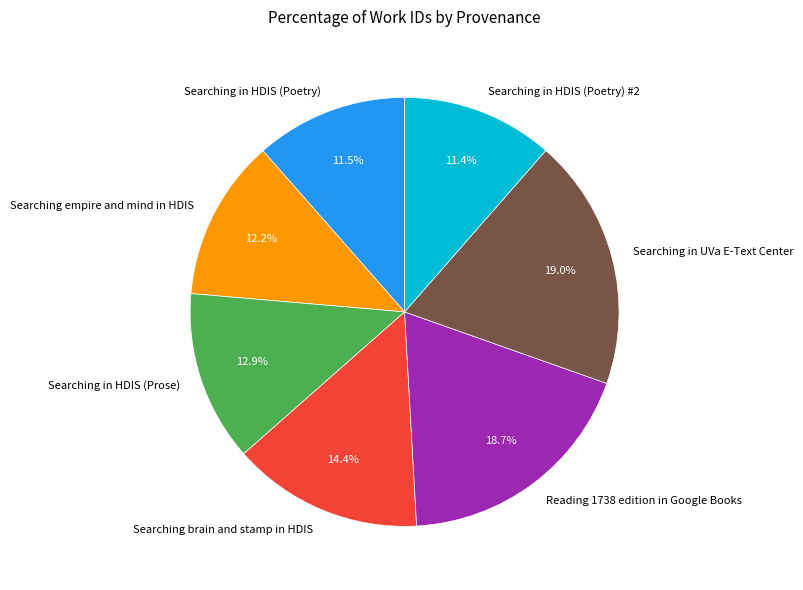

What is the ratio of the value at Searching empire and mind in HDIS to the value at Searching in HDIS (Poetry)?

1.1